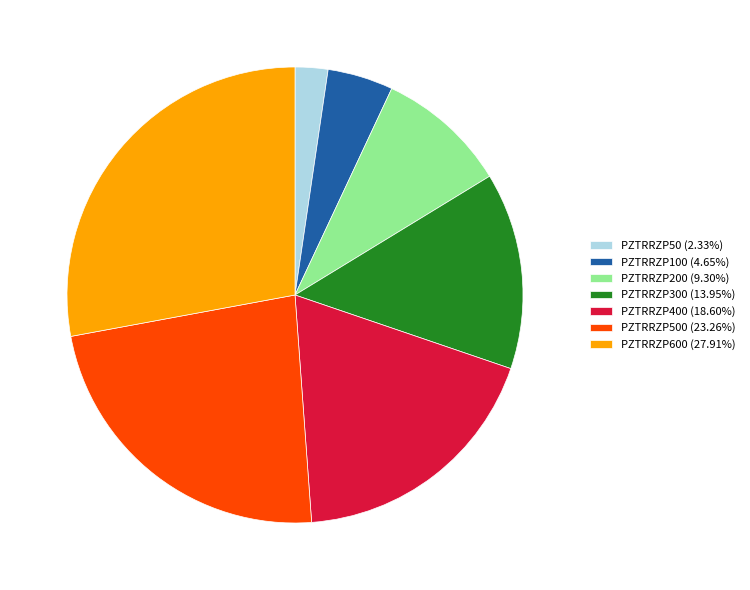

Is there a majority slice in this chart?

No